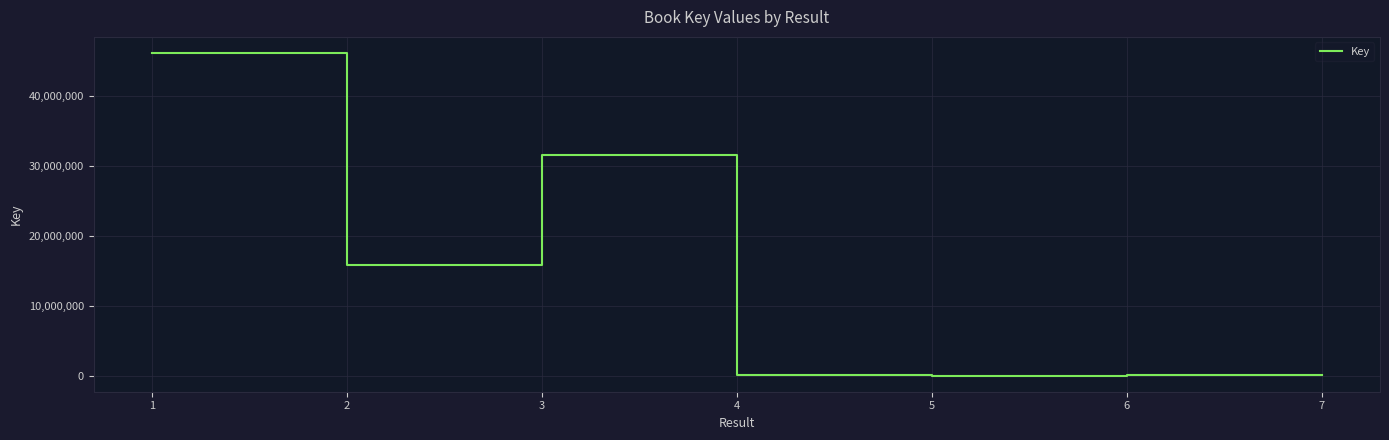

Which category has the highest value across all series?

1